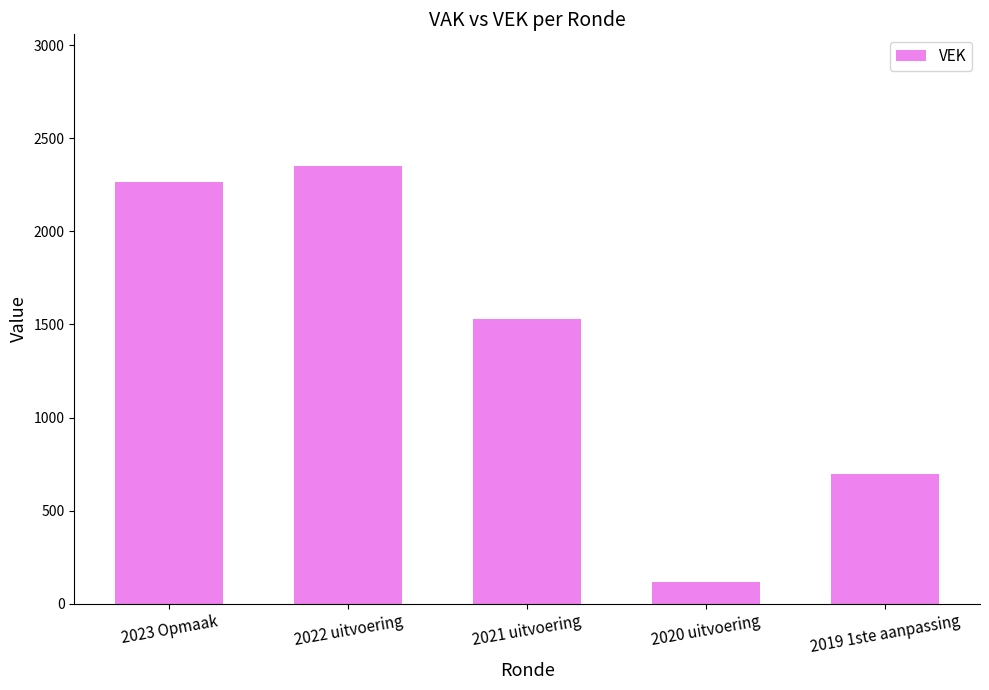

What position from the right is 2019 1ste aanpassing?

1